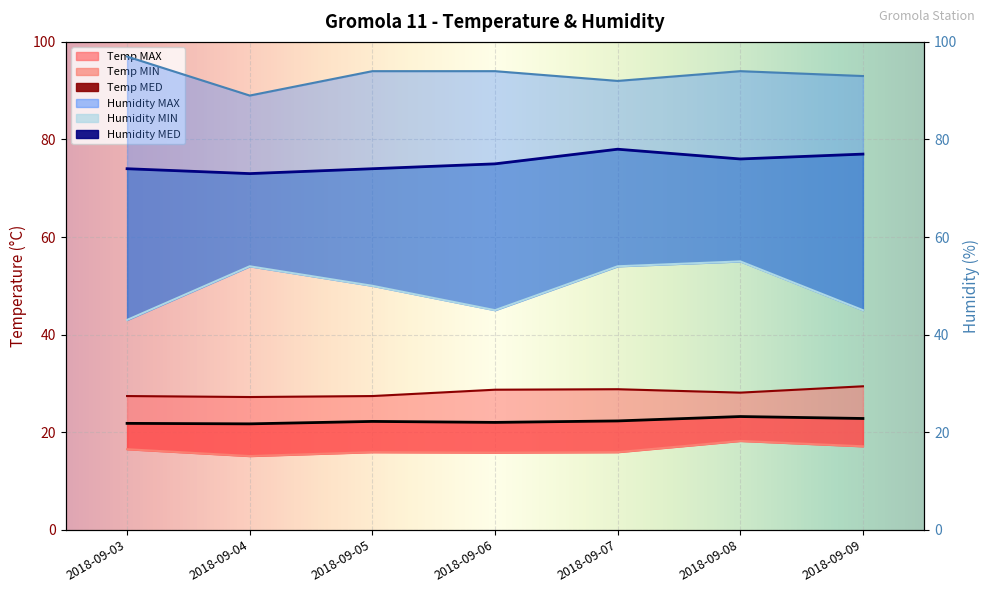

True or false: Temp MIN has a value of 6.5 at 2018-09-05.

False